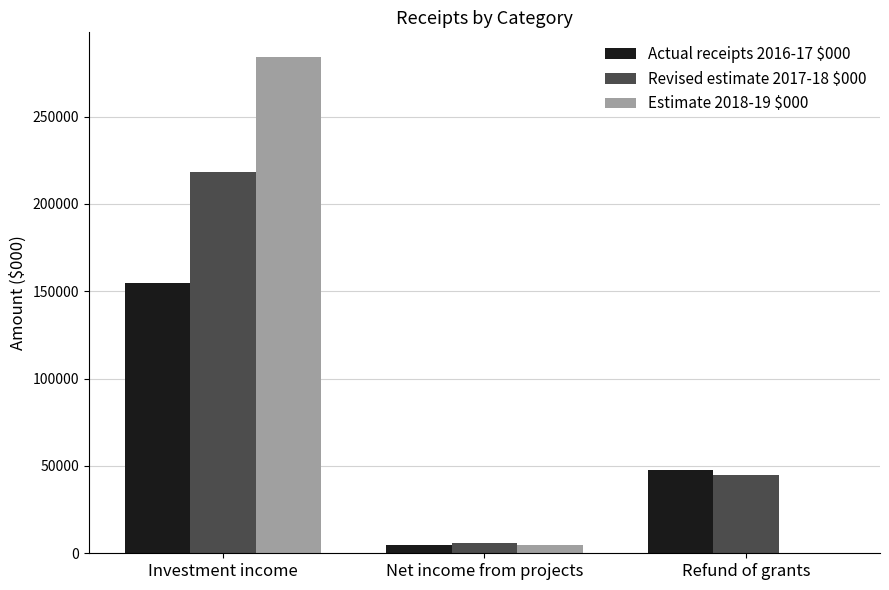

The value of Estimate 2018-19 $000 at Refund of grants is 115726. True or false?

False